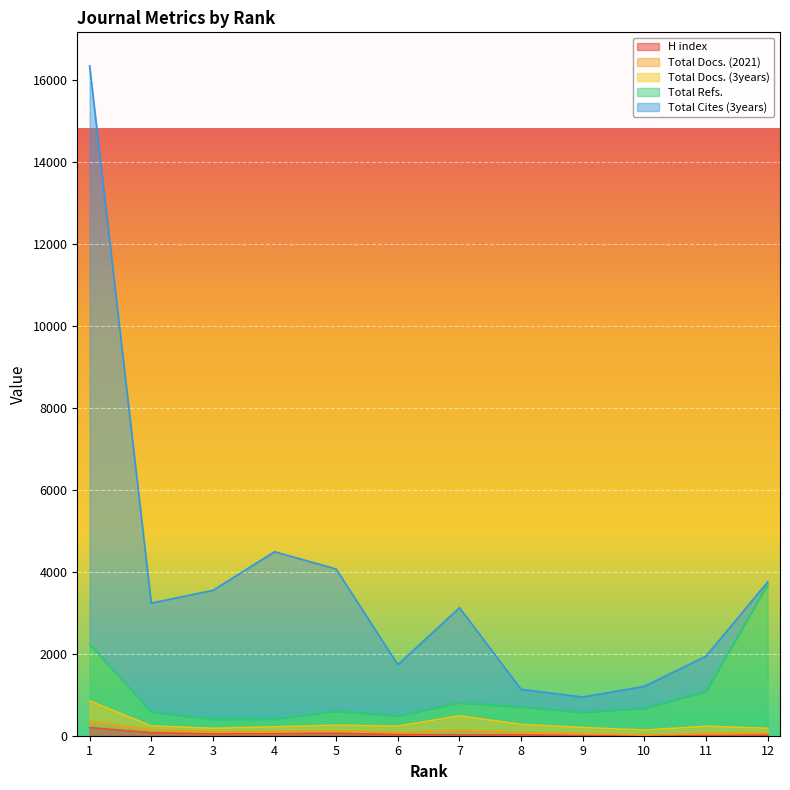

What is the average value of the Total Refs. series?

729